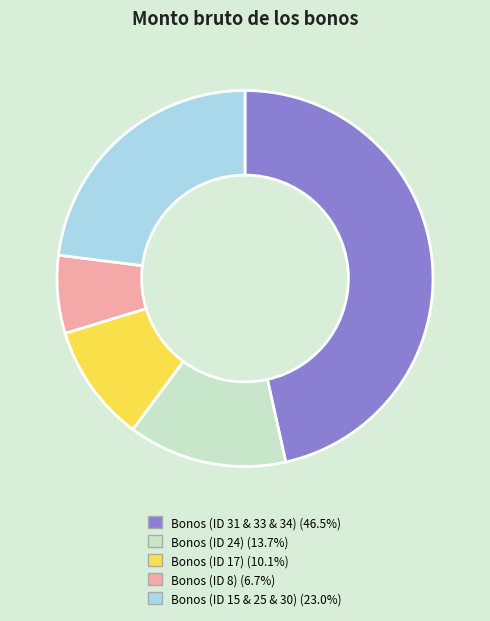

How many slices are in this pie chart?

5